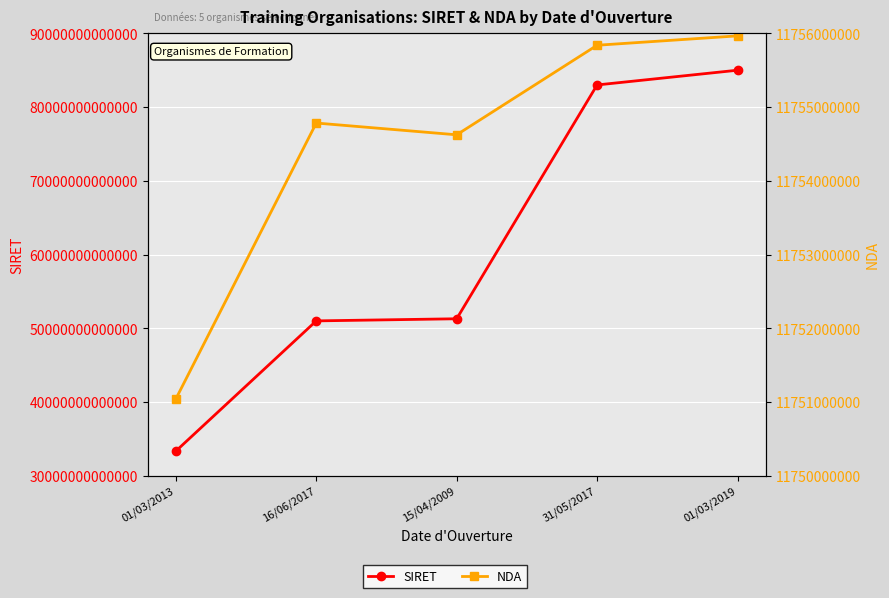

Which series has the widest spread of values?

SIRET